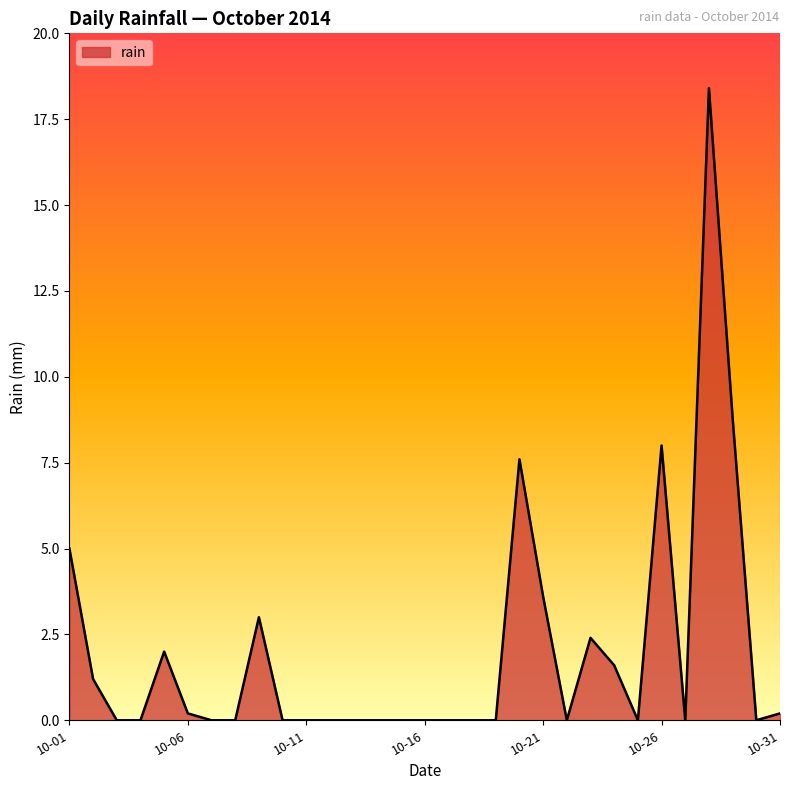

What is the average value?

2.0